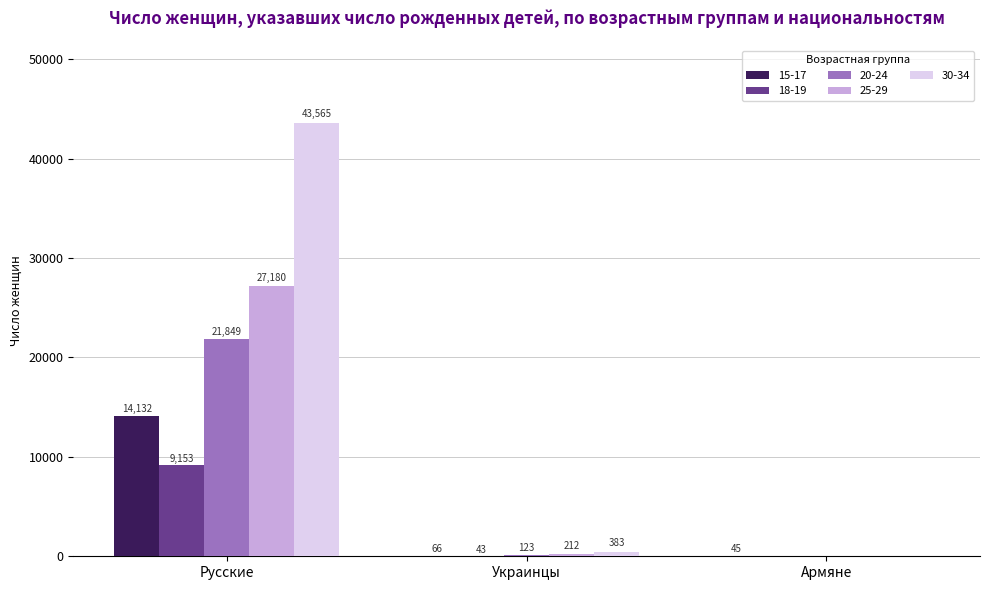

Which category has the highest value in the 18-19 series?

Русские